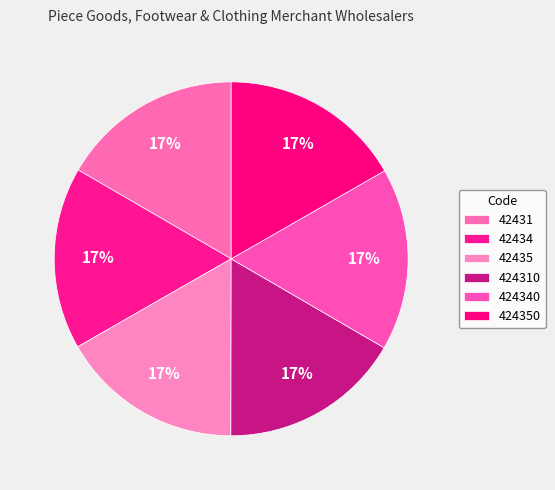

Count the number of slices in the pie.

6